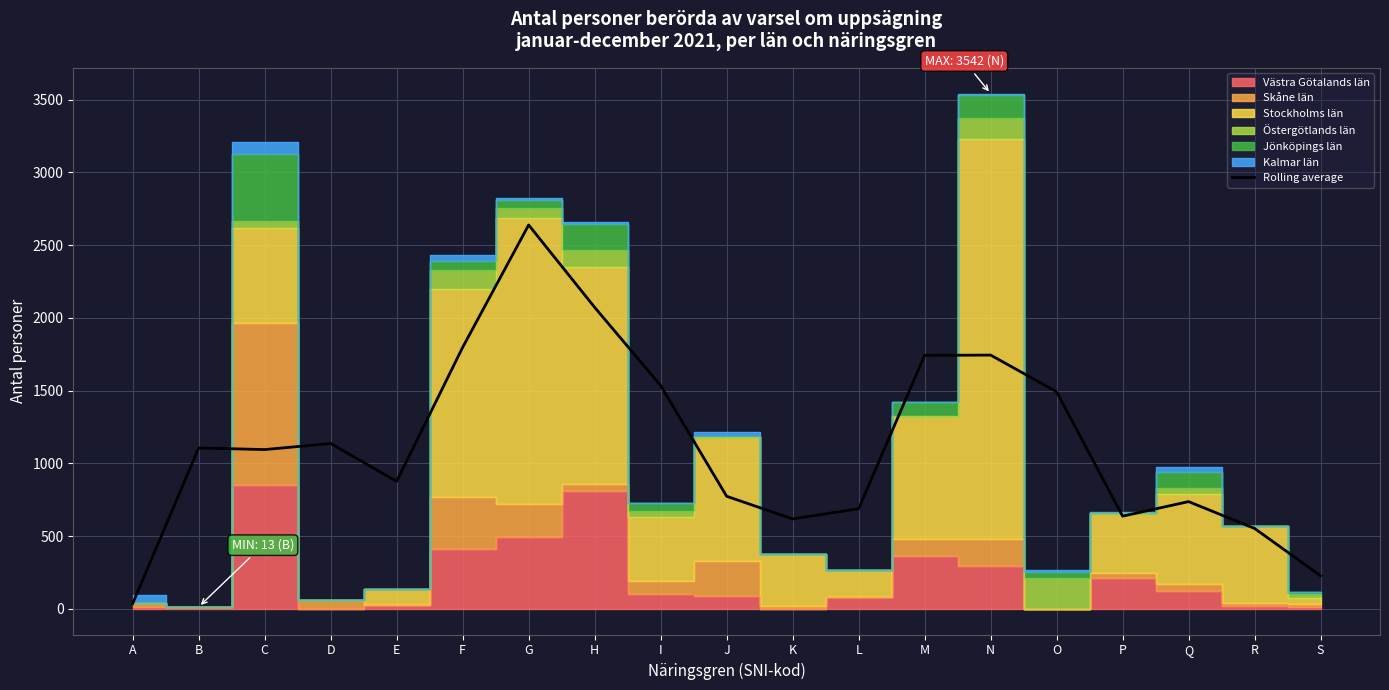

What is the sum of all values?

21499.3